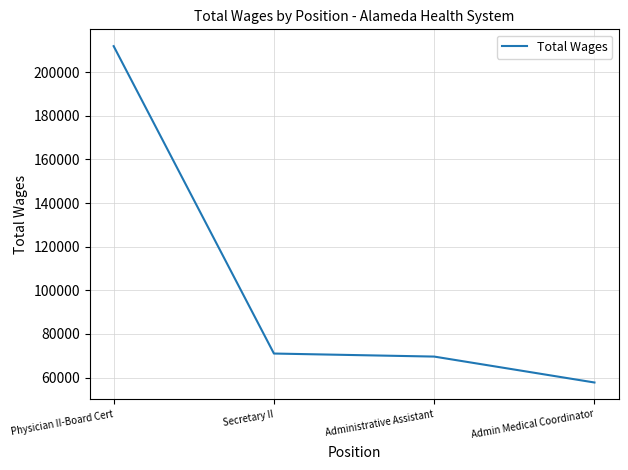

True or false: the data shows 49111 at Secretary II.

False